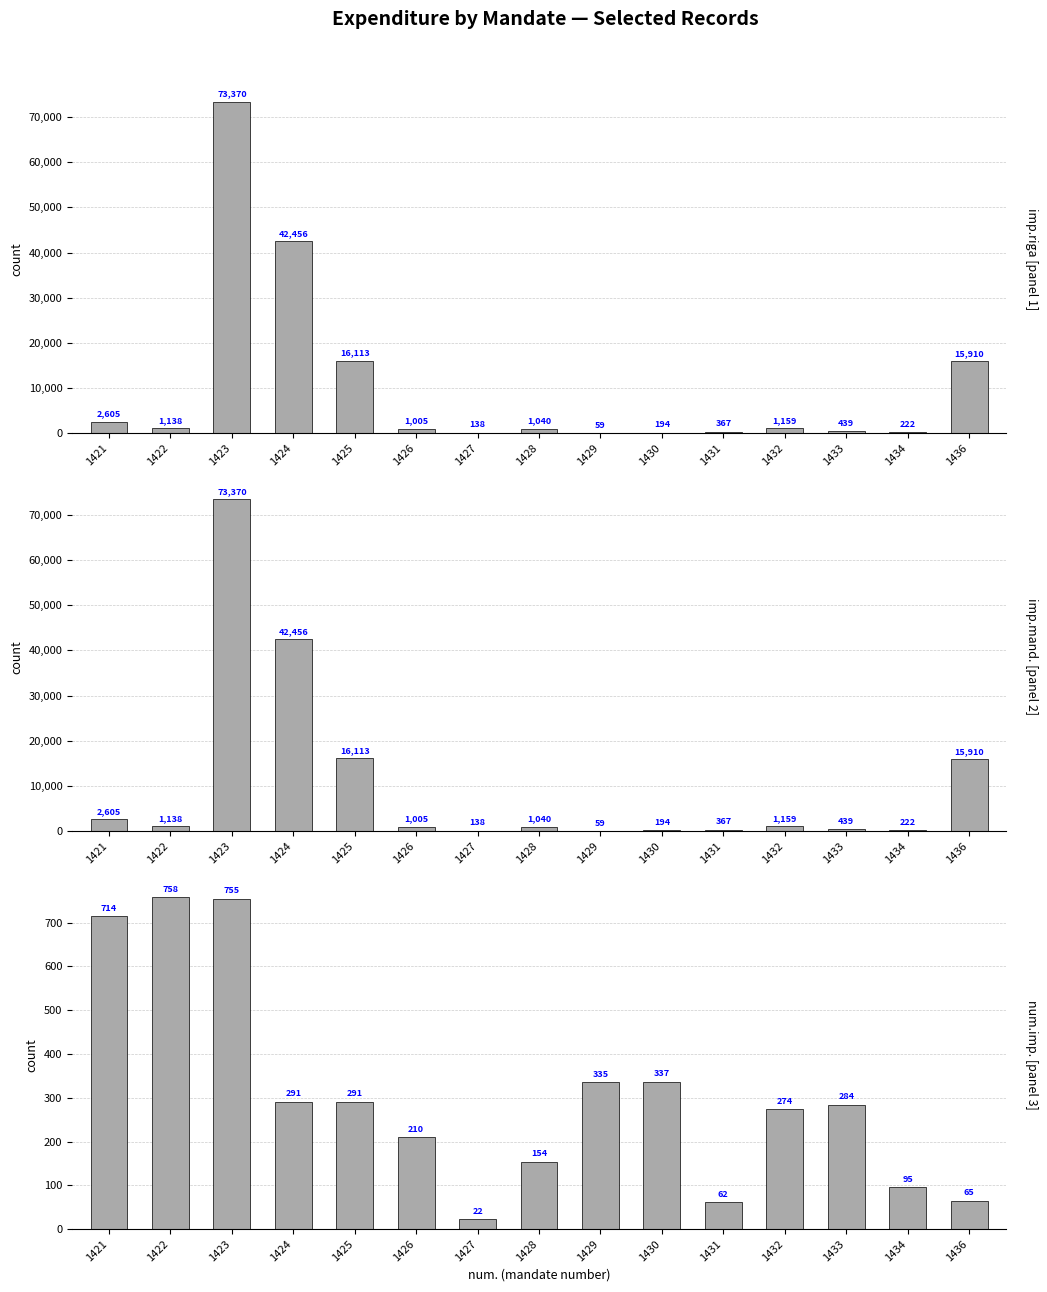

At which label does imp.mand. reach its peak?

1423